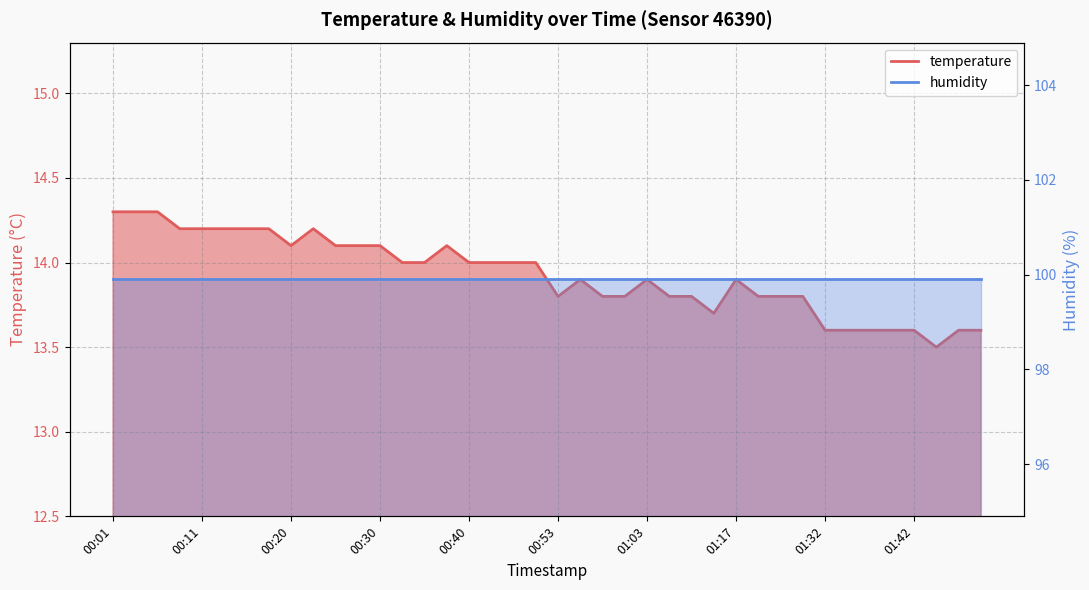

List the labels in order of value, largest first.

00:01, 00:03, 00:06, 00:08, 00:11, 00:13, 00:16, 00:18, 00:23, 00:20, 00:25, 00:28, 00:30, 00:38, 00:33, 00:35, 00:40, 00:46, 00:48, 00:51, 00:55, 01:03, 01:17, 00:53, 00:58, 01:00, 01:06, 01:09, 01:22, 01:24, 01:30, 01:11, 01:32, 01:35, 01:37, 01:40, 01:42, 01:47, 01:50, 01:45